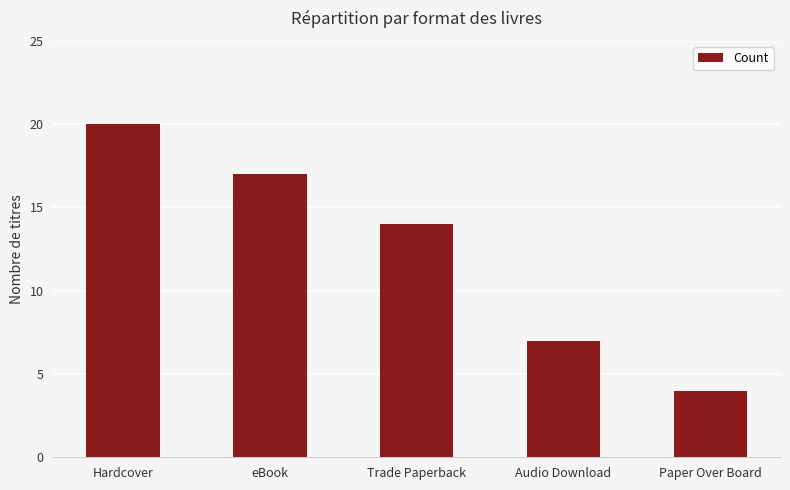

Where is the data nearest to the value 12?

Trade Paperback